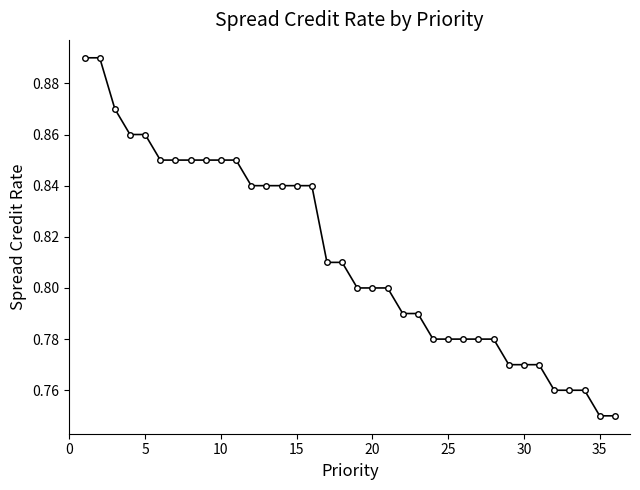

What is the sum of all values?

29.3